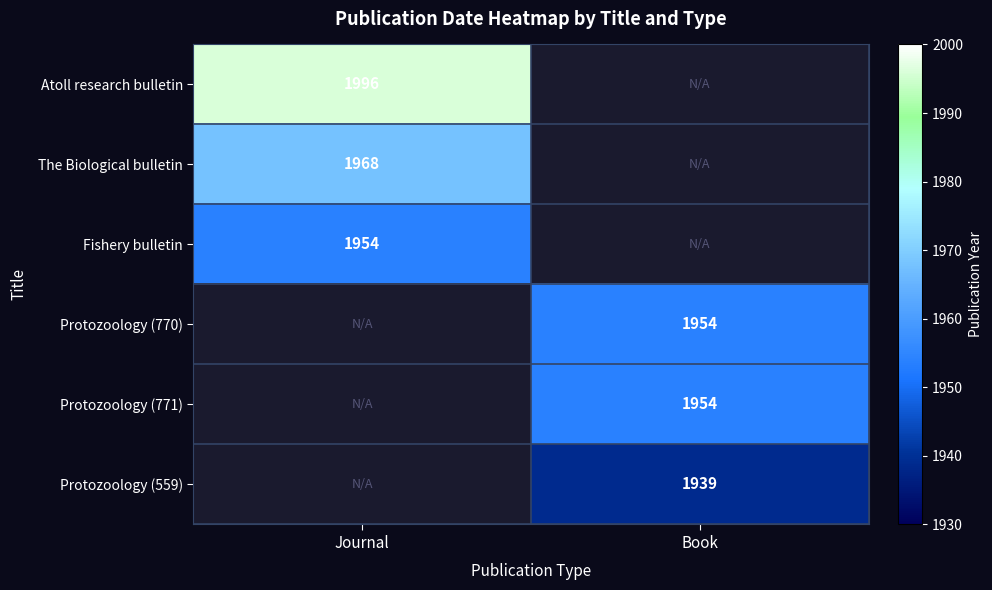

Which has a higher value, Book or Journal?

Journal